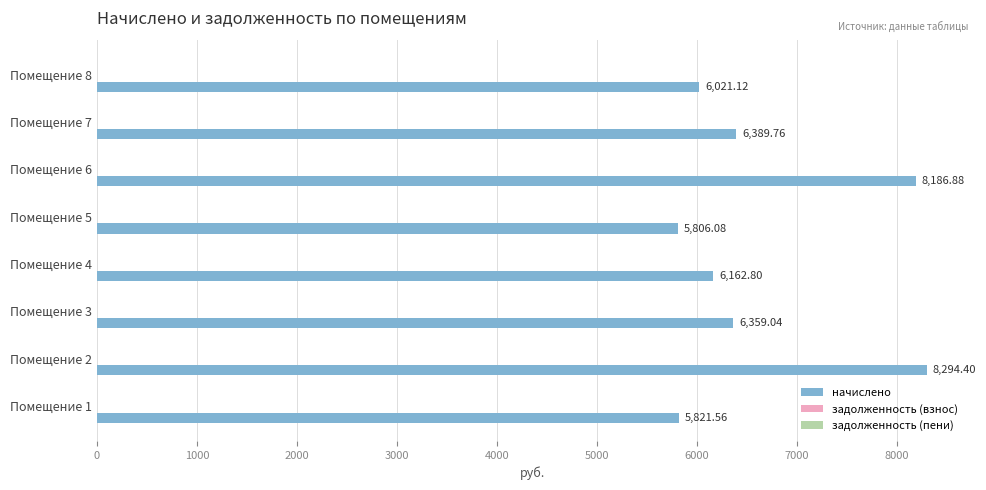

What is the difference between the values at Помещение 2 and Помещение 5?

2488.3